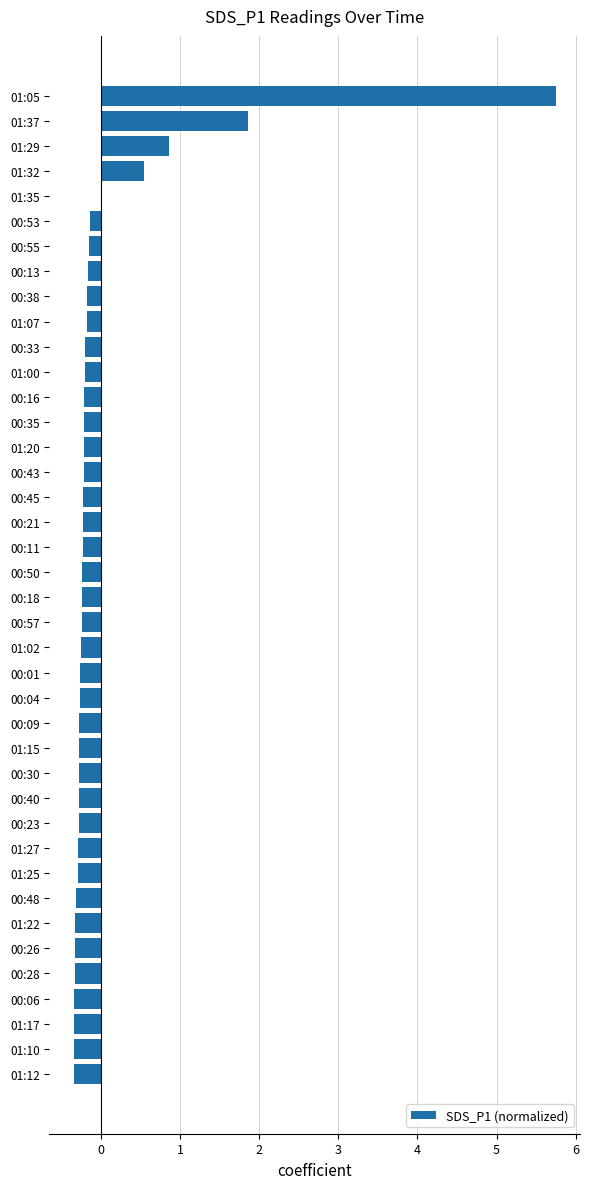

What is the change in value from 01:22 to 01:32?

+0.9